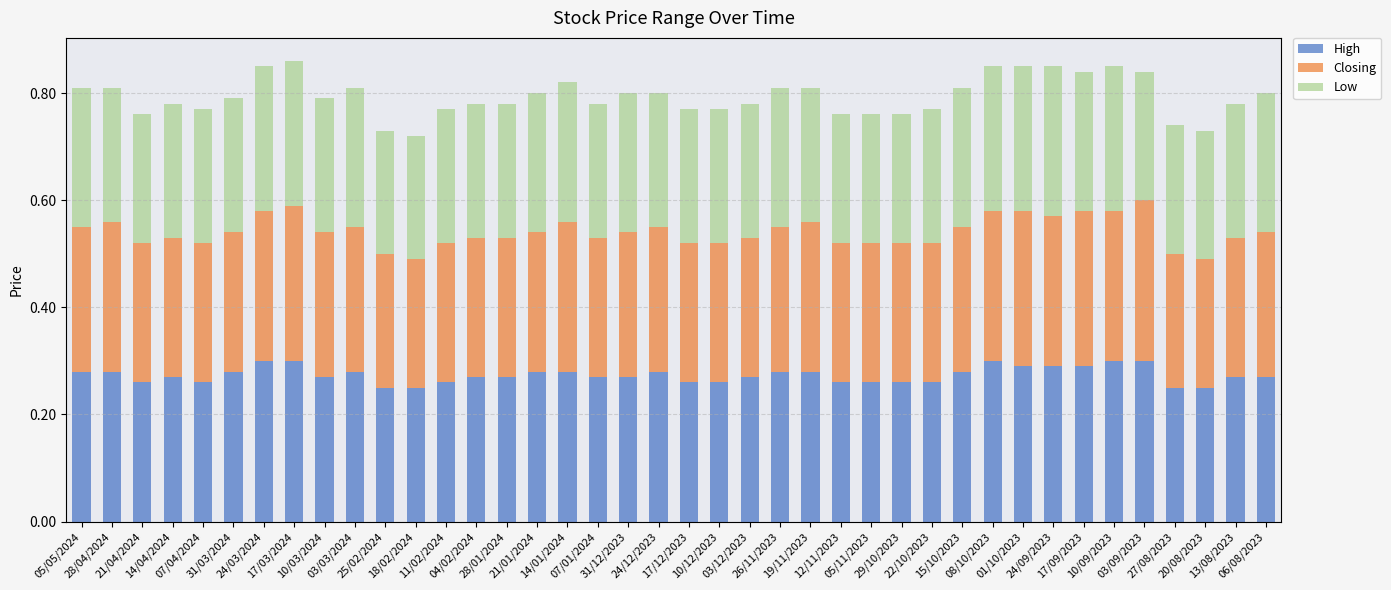

How many distinct data groups are displayed?

3